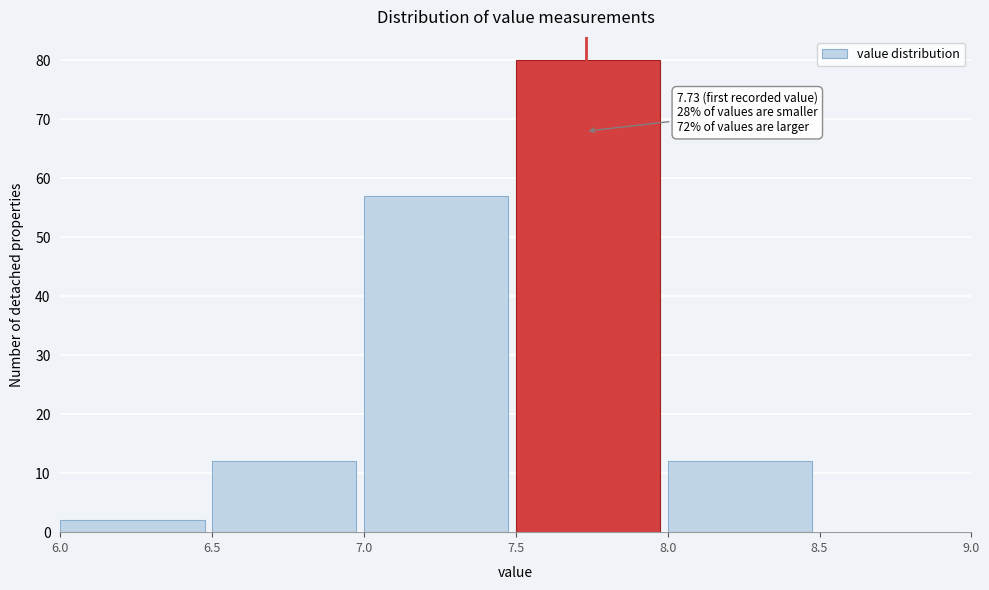

Over which range of the x-axis is the bar tallest?

7.5 to 8.0